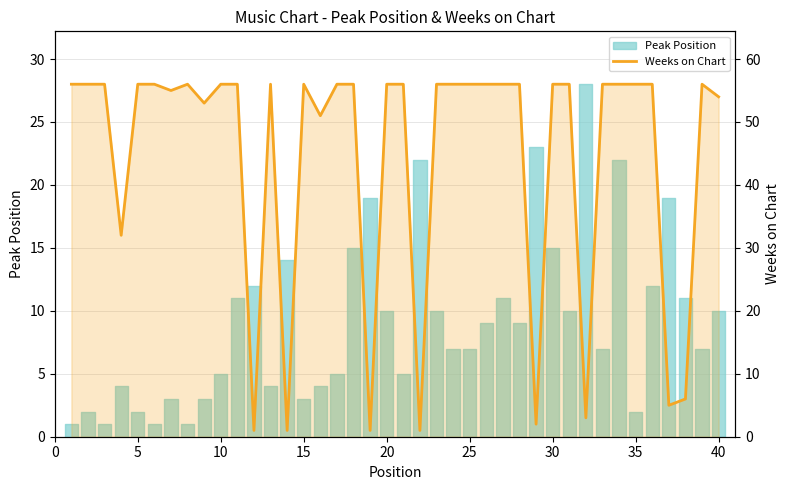

What is the value of the 10th point from the left?

56